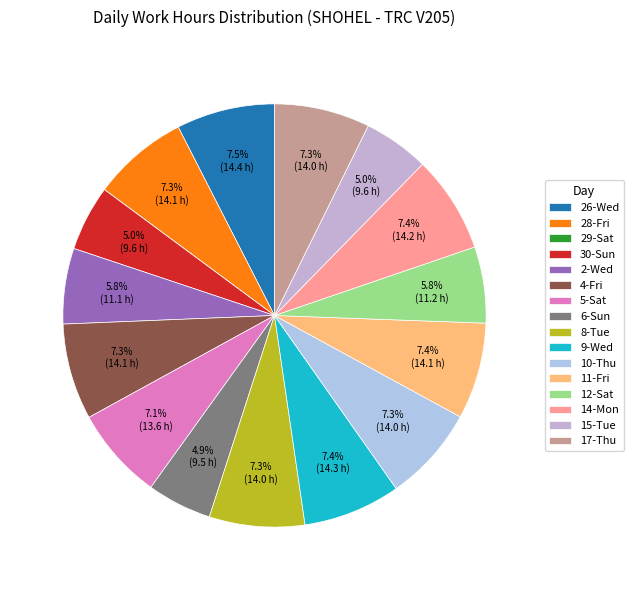

Is it true that 14-Mon is 19% of the pie?

False